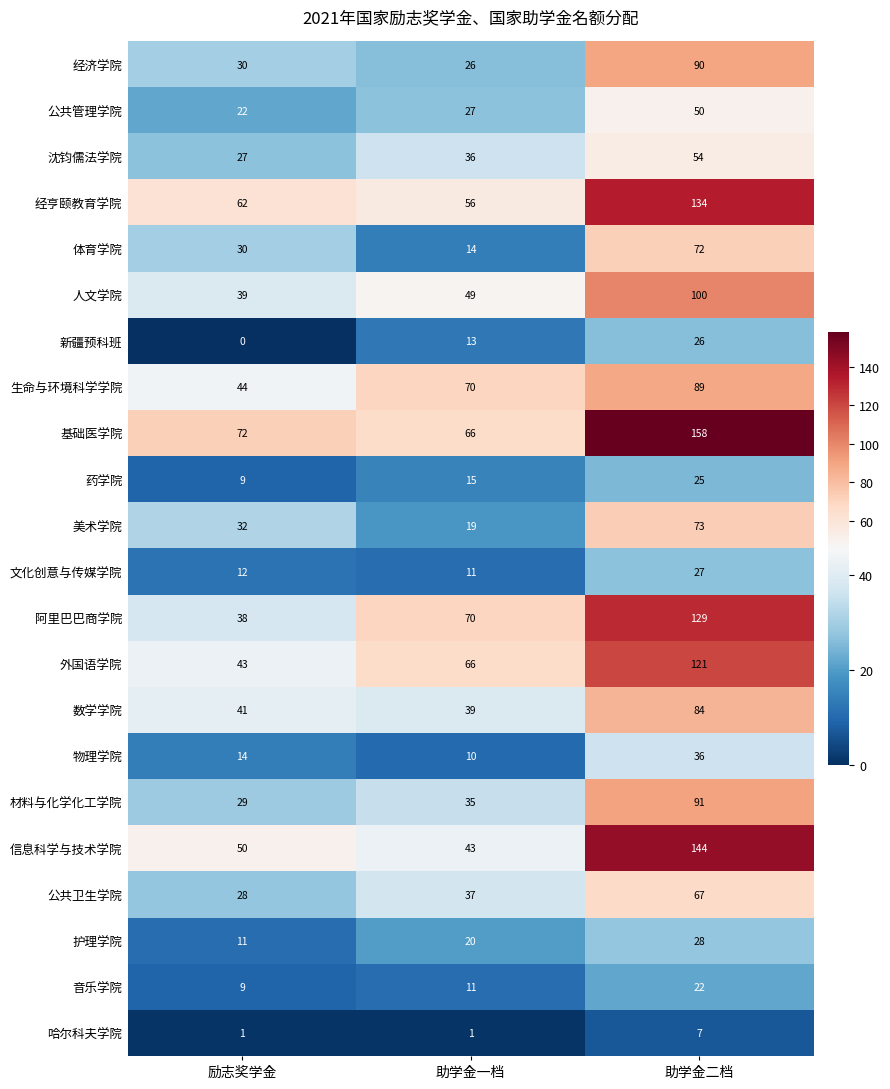

What is the difference between the highest and lowest values at 助学金二档?

151